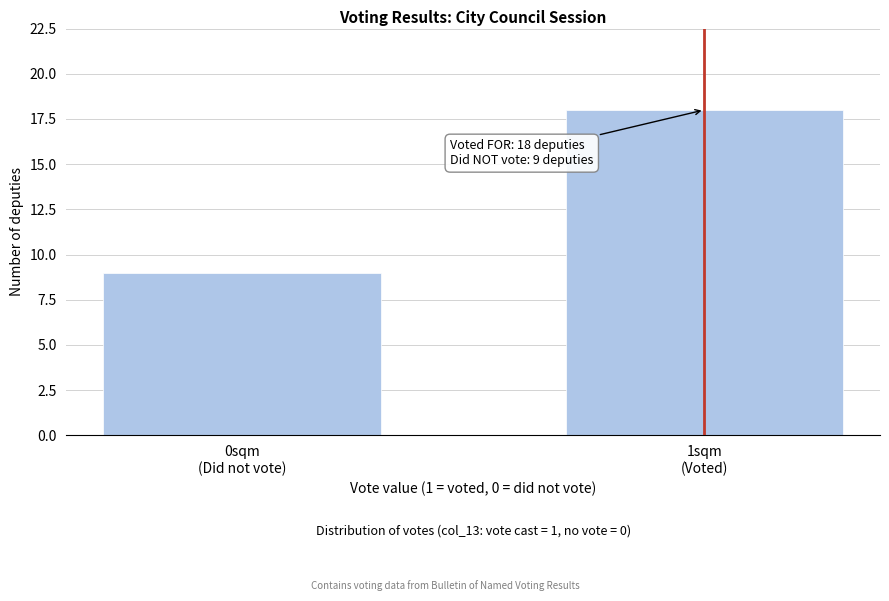

Reading left to right, list all the values displayed in this chart.

9	18